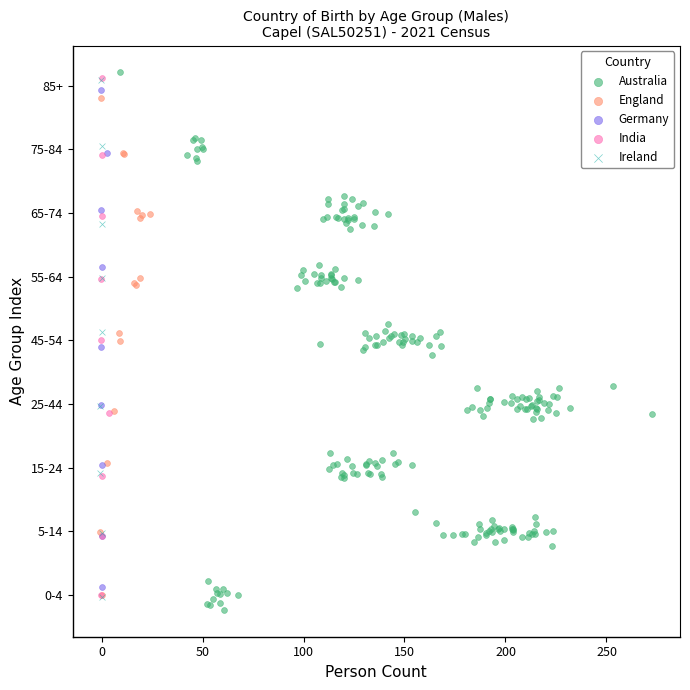

Which series contains the highest Y value?

Australia